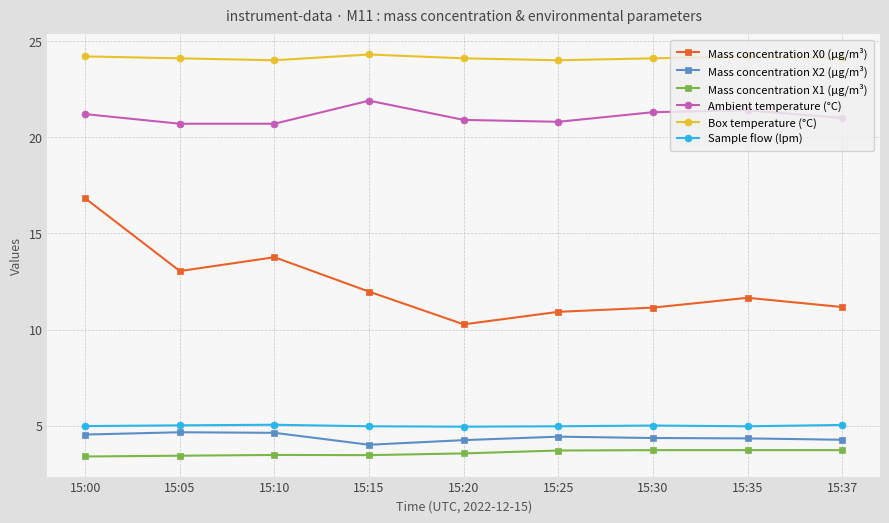

Which series changed the most between 15:10 and 15:37?

Mass concentration X0 (μg/m³)